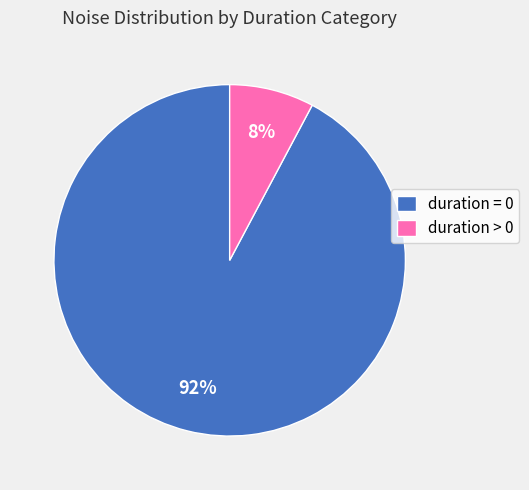

Is it true that duration > 0 is 14% of the pie?

False